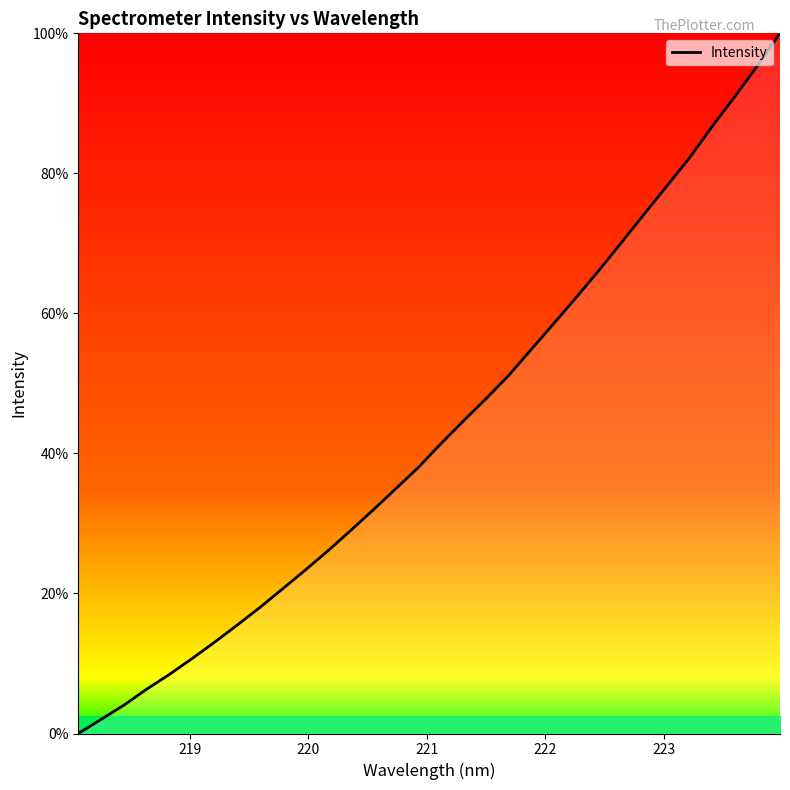

What is the maximum value shown in the chart?

100.0